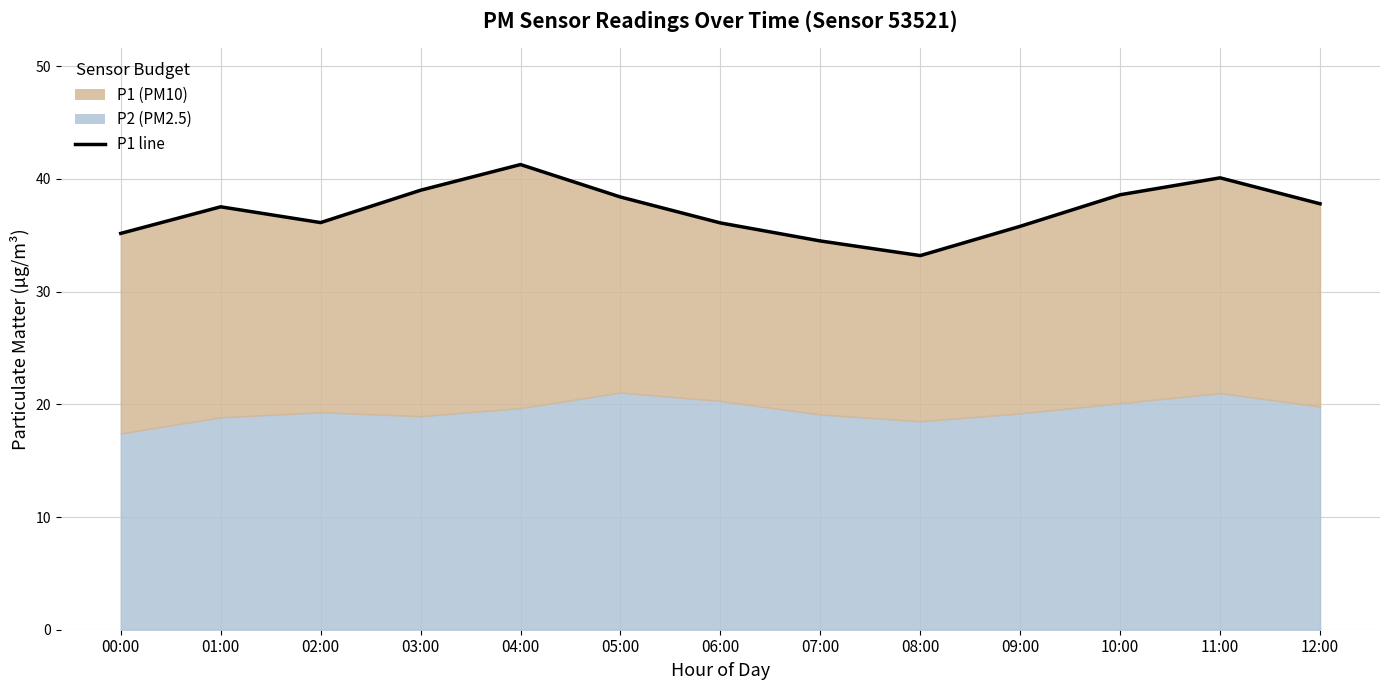

Where is the first local minimum?

02:00